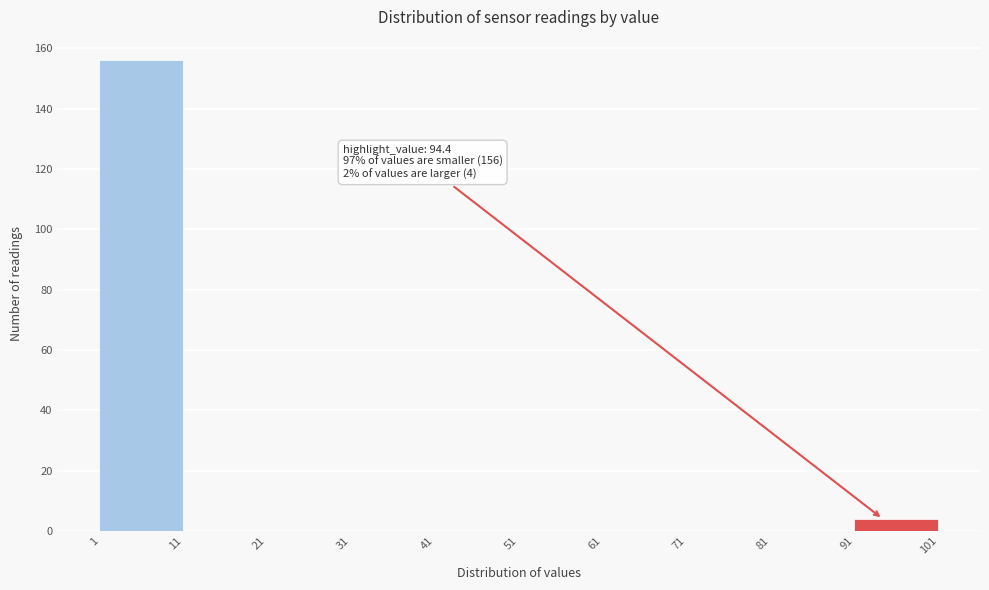

Which range on the x-axis has the tallest bar?

1 to 11